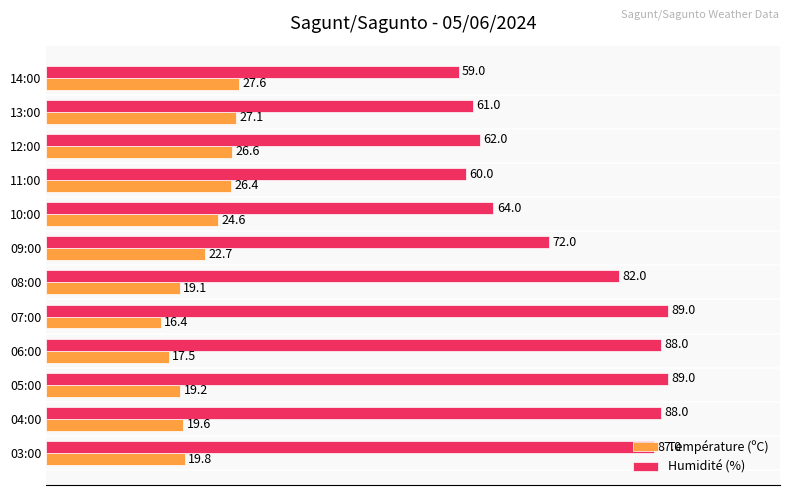

What is the greatest value displayed?

89.0